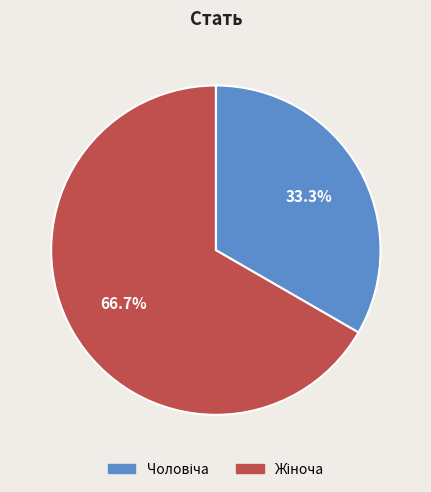

Is there any slice that represents more than half of the pie?

Yes